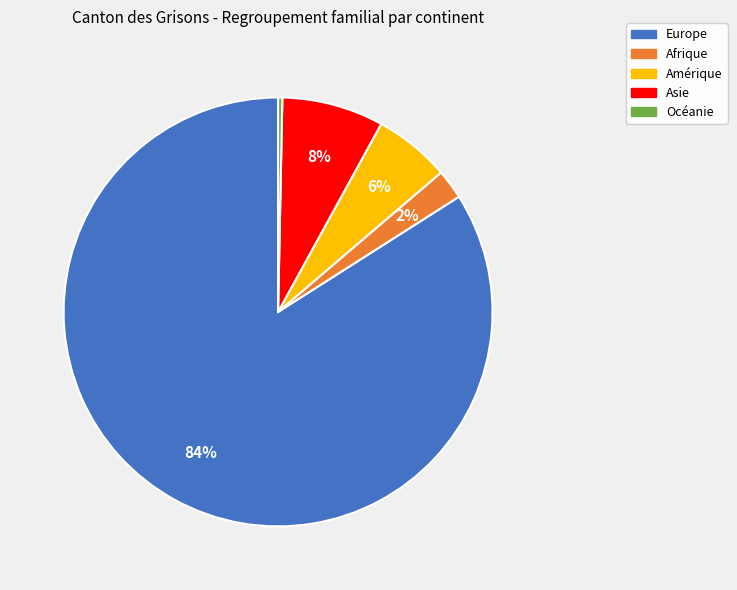

To the nearest percent, what is the average slice percentage?

20%